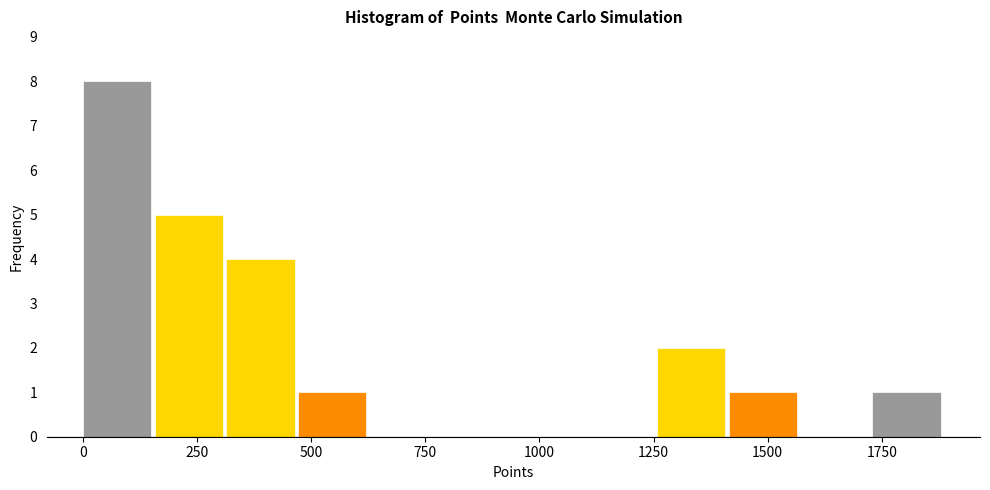

Read against the x-axis, roughly where is the centre of the tallest bar?

50